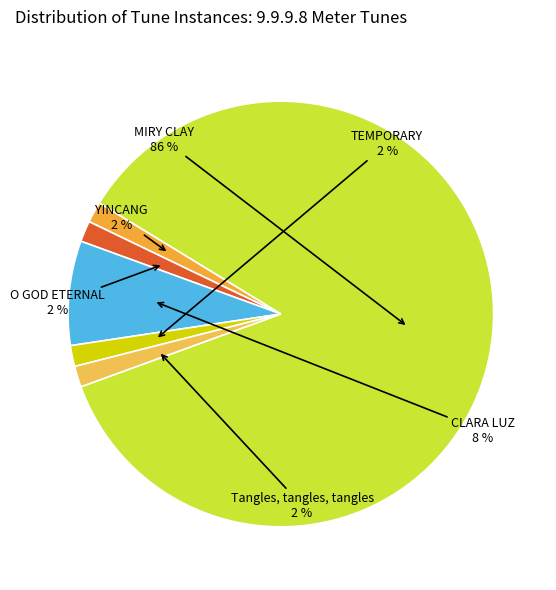

The Tangles, tangles, tangles slice represents 2% of the pie. True or false?

True